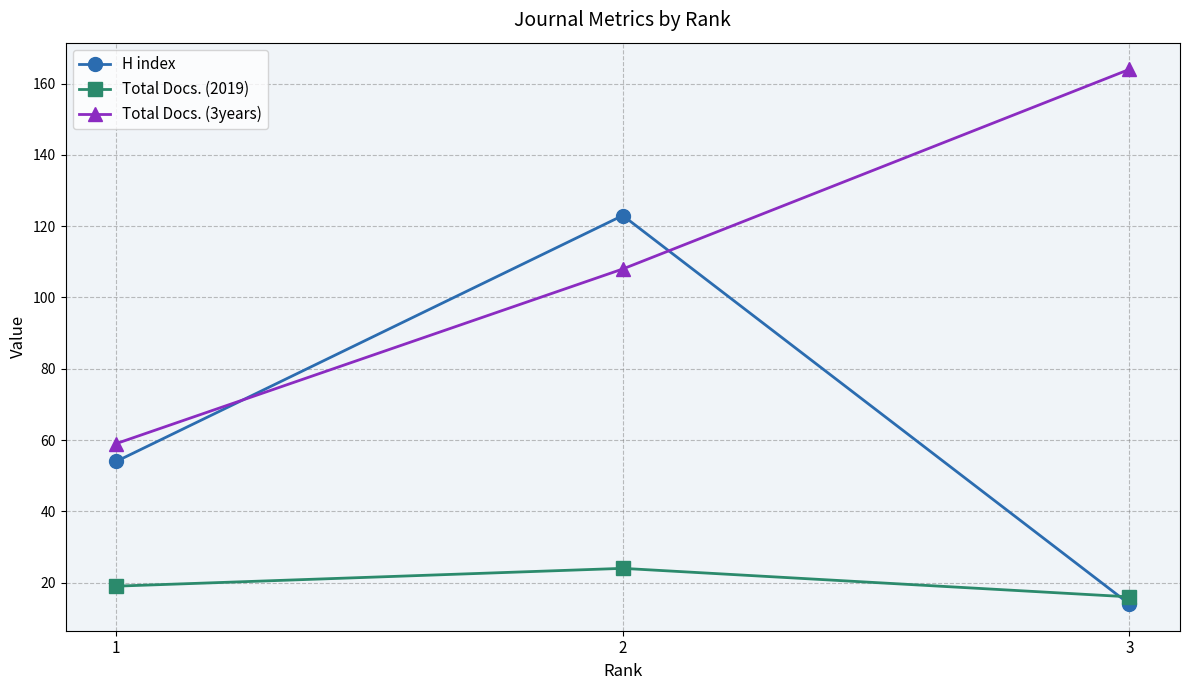

What are all the series names shown in the legend?

H index, Total Docs. (2019), Total Docs. (3years)